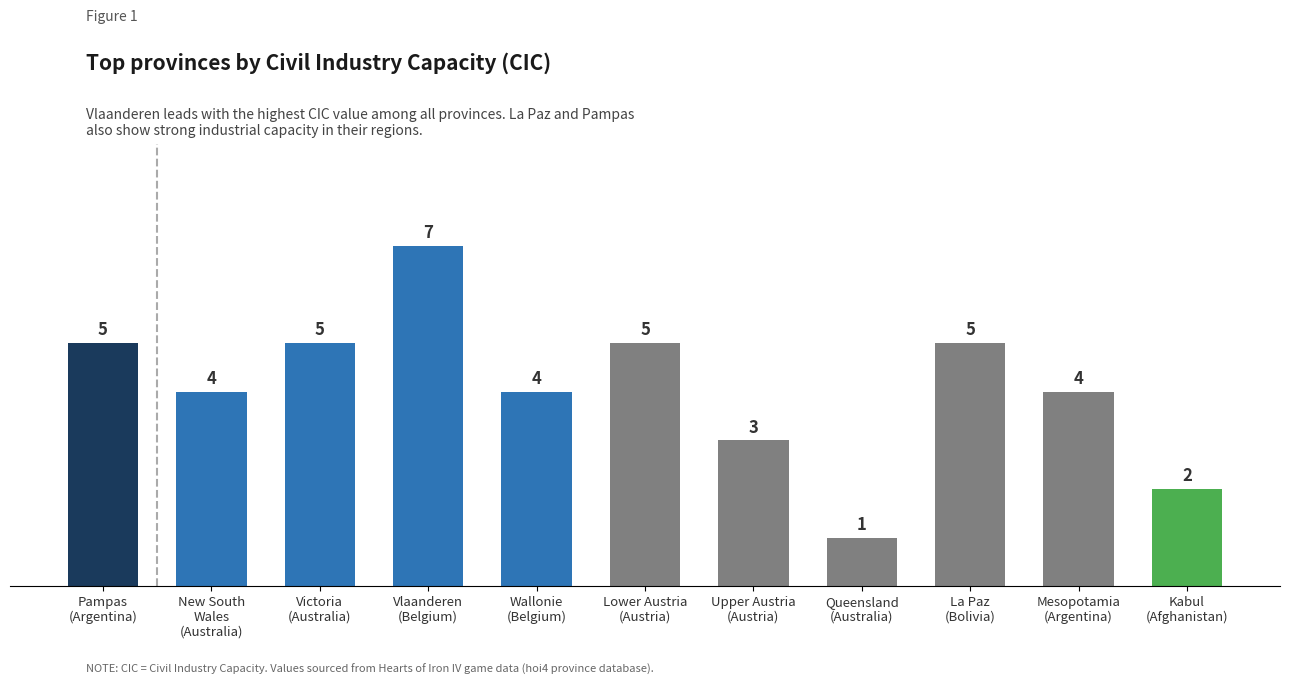

At which category does the chart reach its minimum across all series?

Queensland
(Australia)